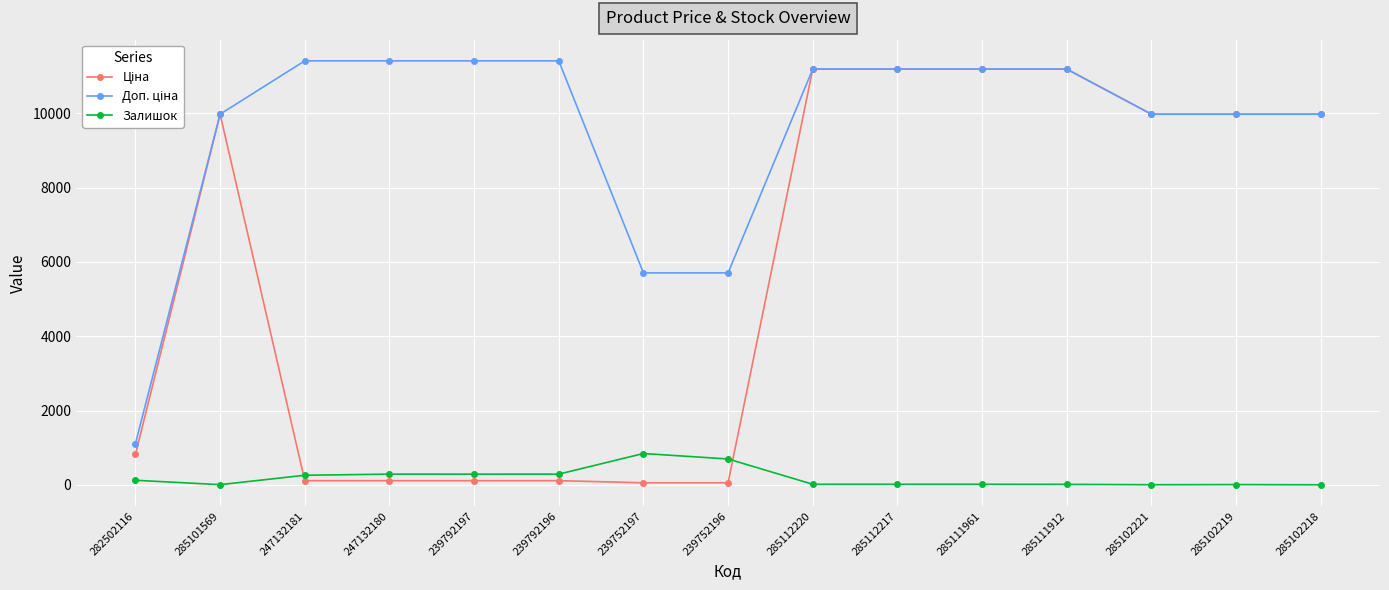

What is the value of the Залишок point at the 6th from the left?

290.0